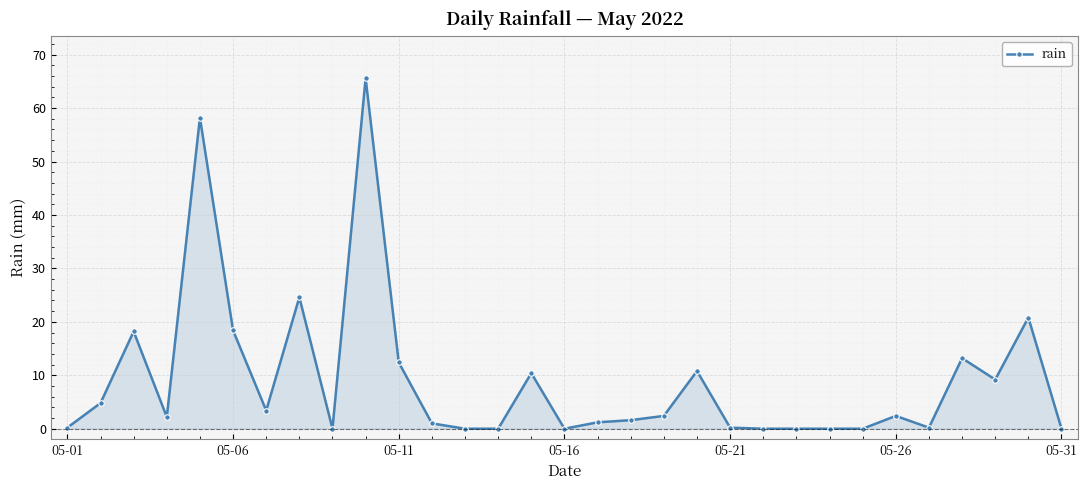

True or false: the data has more than 1 interior local peaks.

True